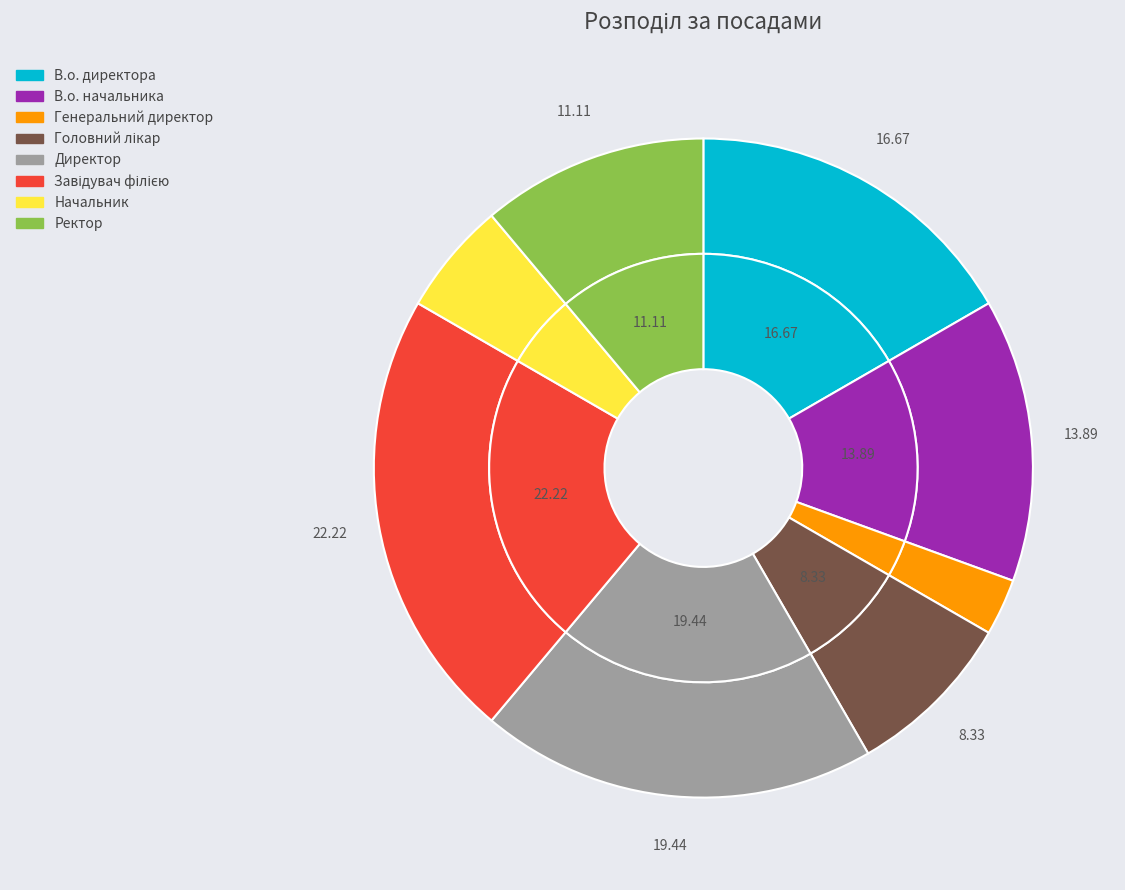

To the nearest percent, what is the average slice percentage?

12%